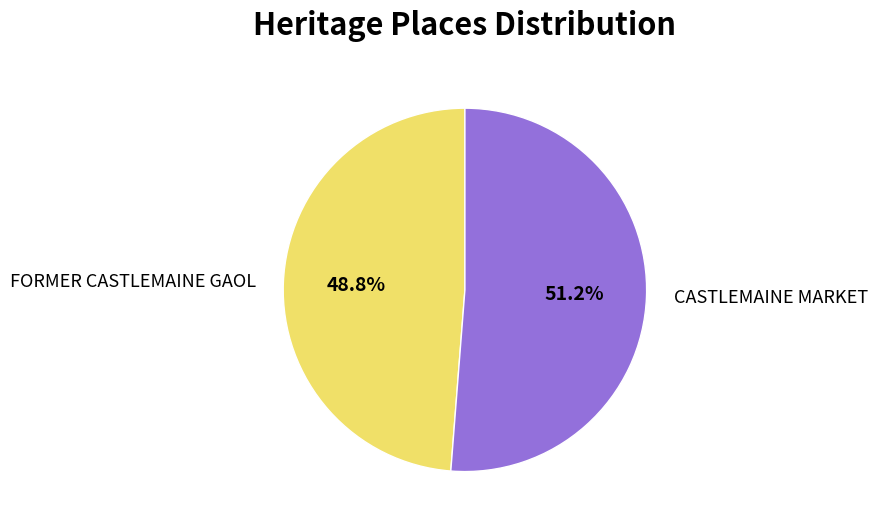

To the nearest percent, what is the average slice percentage?

50%